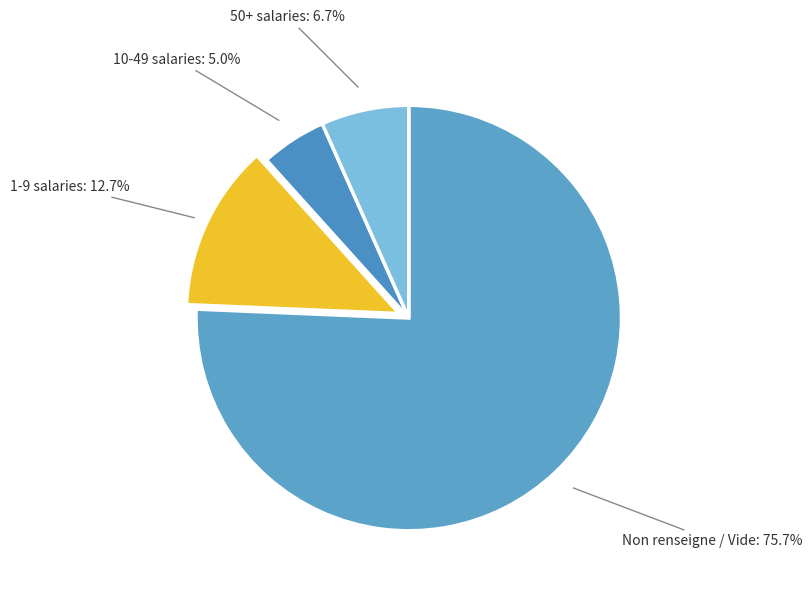

How many segments does this pie chart have?

4